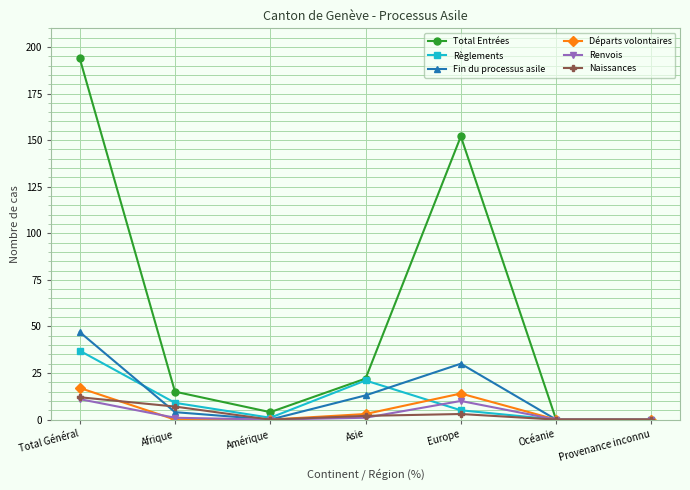

Is it true that Départs volontaires equals 17 at Total Général?

True